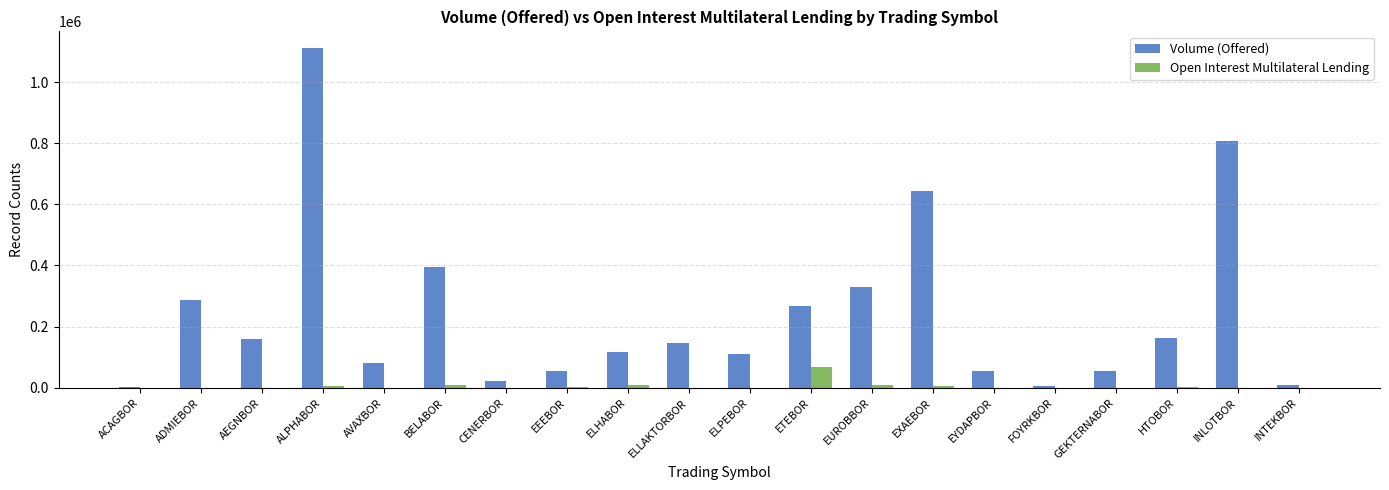

What are all the series names shown in the legend?

Volume (Offered), Open Interest Multilateral Lending